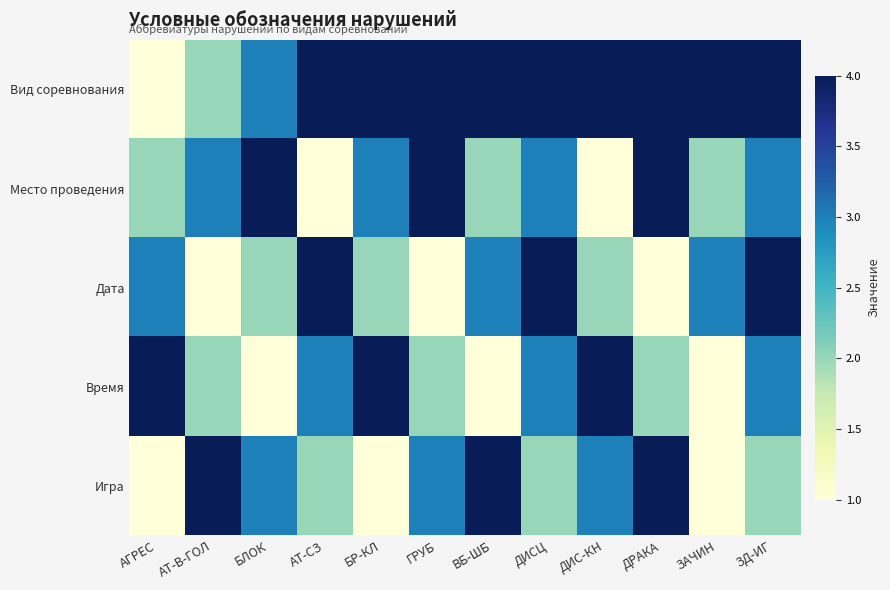

Reading left to right, transcribe all the data shown in this chart.

Вид соревнования: АГРЕС=1	АТ-В-ГОЛ=2	БЛОК=3	АТ-СЗ=4	БР-КЛ=5	ГРУБ=6	ВБ-ШБ=7	ДИСЦ=8	ДИС-КН=9	ДРАКА=10	ЗАЧИН=11	ЗД-ИГ=12
Место проведения: АГРЕС=2	АТ-В-ГОЛ=3	БЛОК=4	АТ-СЗ=1	БР-КЛ=3	ГРУБ=4	ВБ-ШБ=2	ДИСЦ=3	ДИС-КН=1	ДРАКА=4	ЗАЧИН=2	ЗД-ИГ=3
Дата: АГРЕС=3	АТ-В-ГОЛ=1	БЛОК=2	АТ-СЗ=4	БР-КЛ=2	ГРУБ=1	ВБ-ШБ=3	ДИСЦ=4	ДИС-КН=2	ДРАКА=1	ЗАЧИН=3	ЗД-ИГ=4
Время: АГРЕС=4	АТ-В-ГОЛ=2	БЛОК=1	АТ-СЗ=3	БР-КЛ=4	ГРУБ=2	ВБ-ШБ=1	ДИСЦ=3	ДИС-КН=4	ДРАКА=2	ЗАЧИН=1	ЗД-ИГ=3
Игра: АГРЕС=1	АТ-В-ГОЛ=4	БЛОК=3	АТ-СЗ=2	БР-КЛ=1	ГРУБ=3	ВБ-ШБ=4	ДИСЦ=2	ДИС-КН=3	ДРАКА=4	ЗАЧИН=1	ЗД-ИГ=2